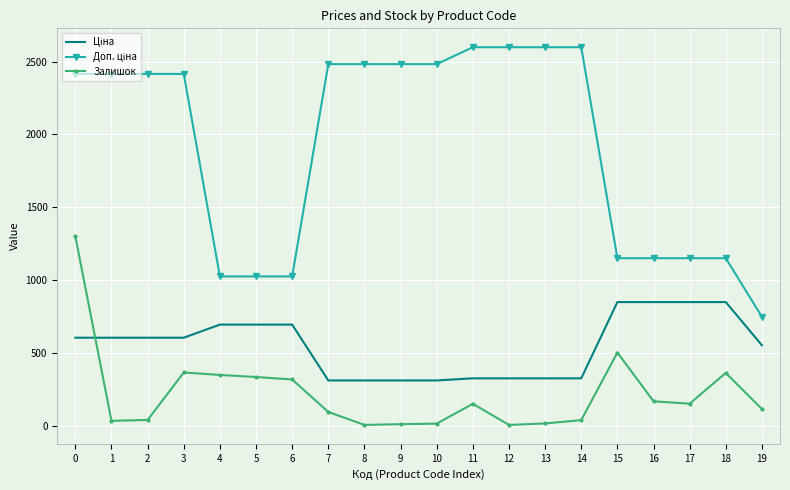

What is the maximum value shown in the chart?

2598.3